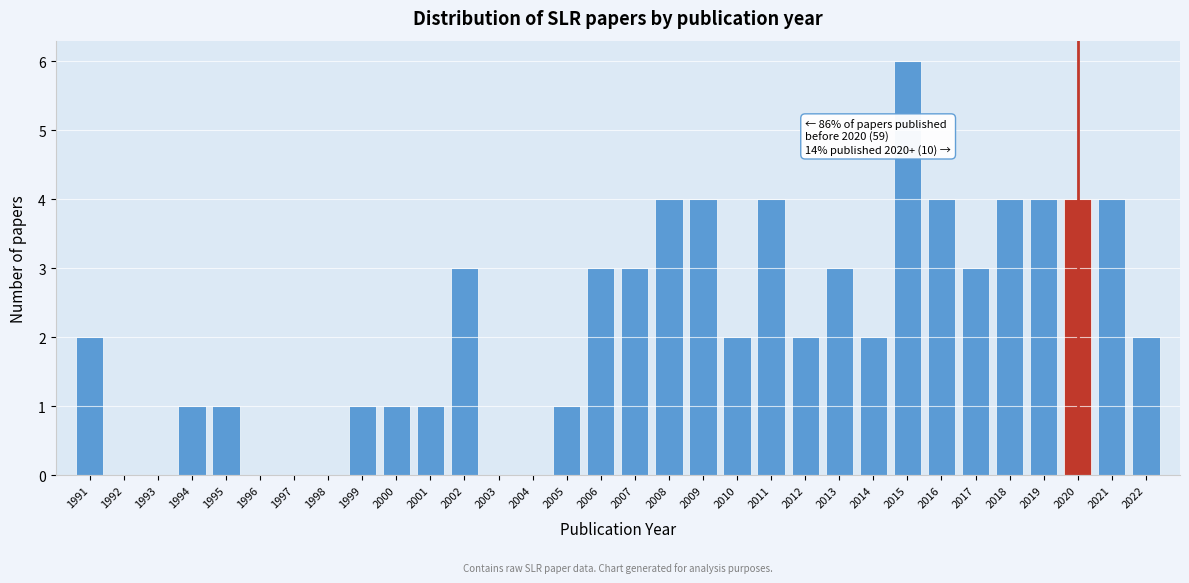

Over which range of the x-axis is the bar tallest?

2014.5 to 2015.5